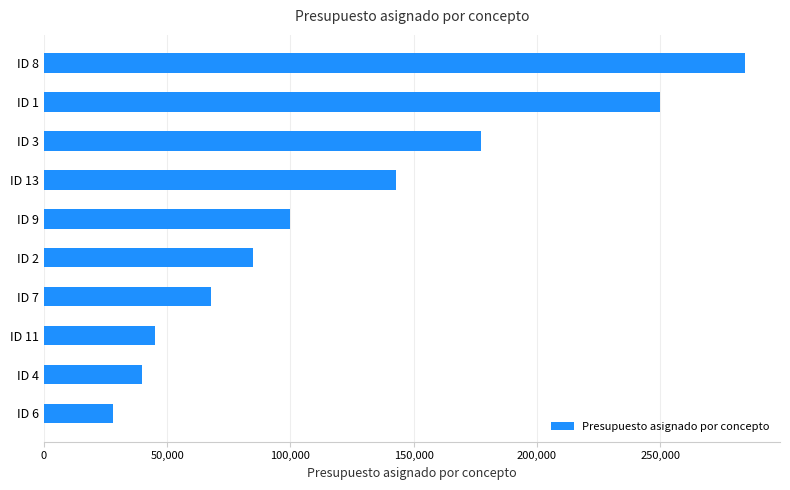

What is the difference between the maximum and minimum values?

256417